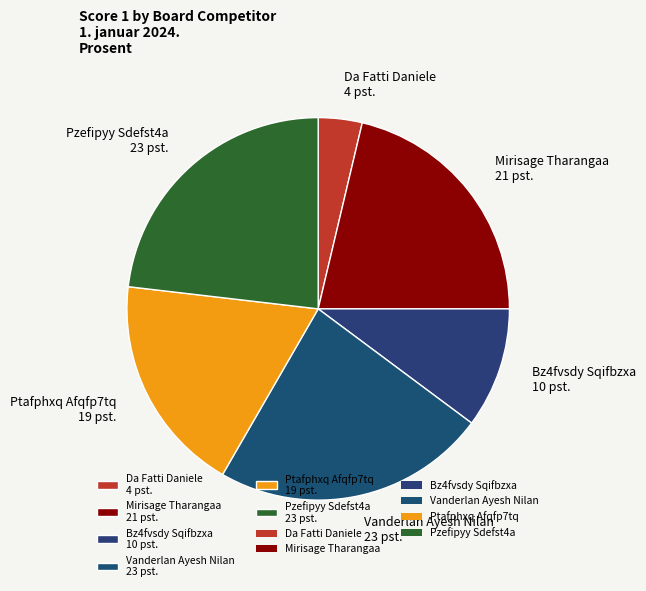

Which slice is the smallest?

Da Fatti Daniele 4 pst.